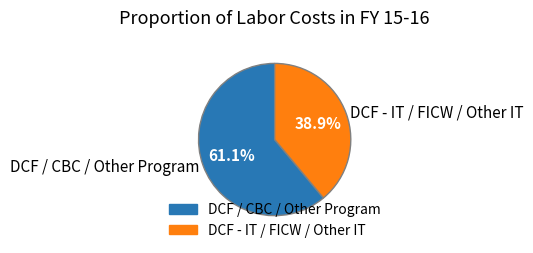

Rank the categories by value from highest to lowest.

DCF / CBC / Other Program, DCF - IT / FICW / Other IT